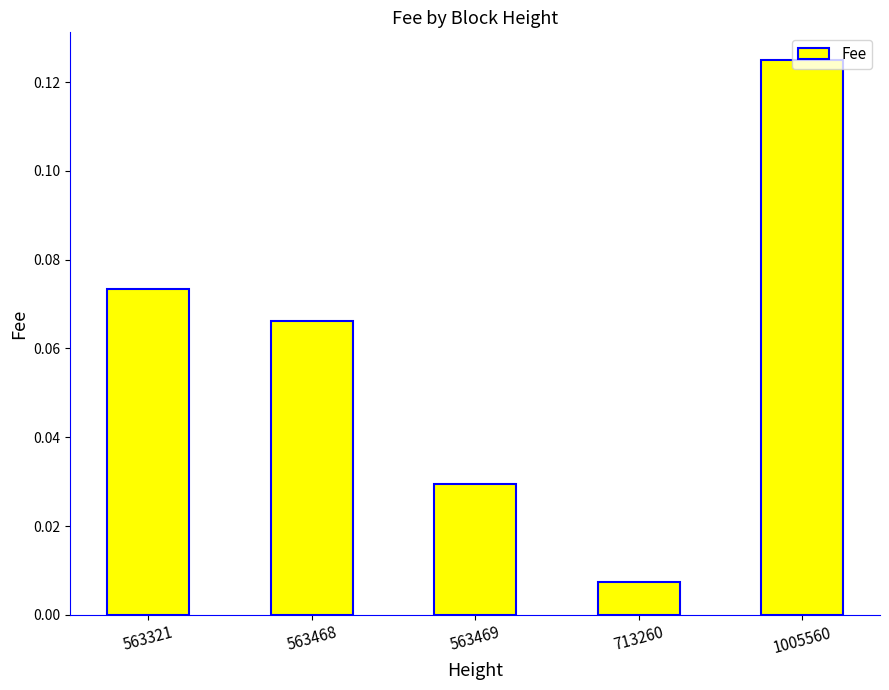

How many bars are there in total?

5